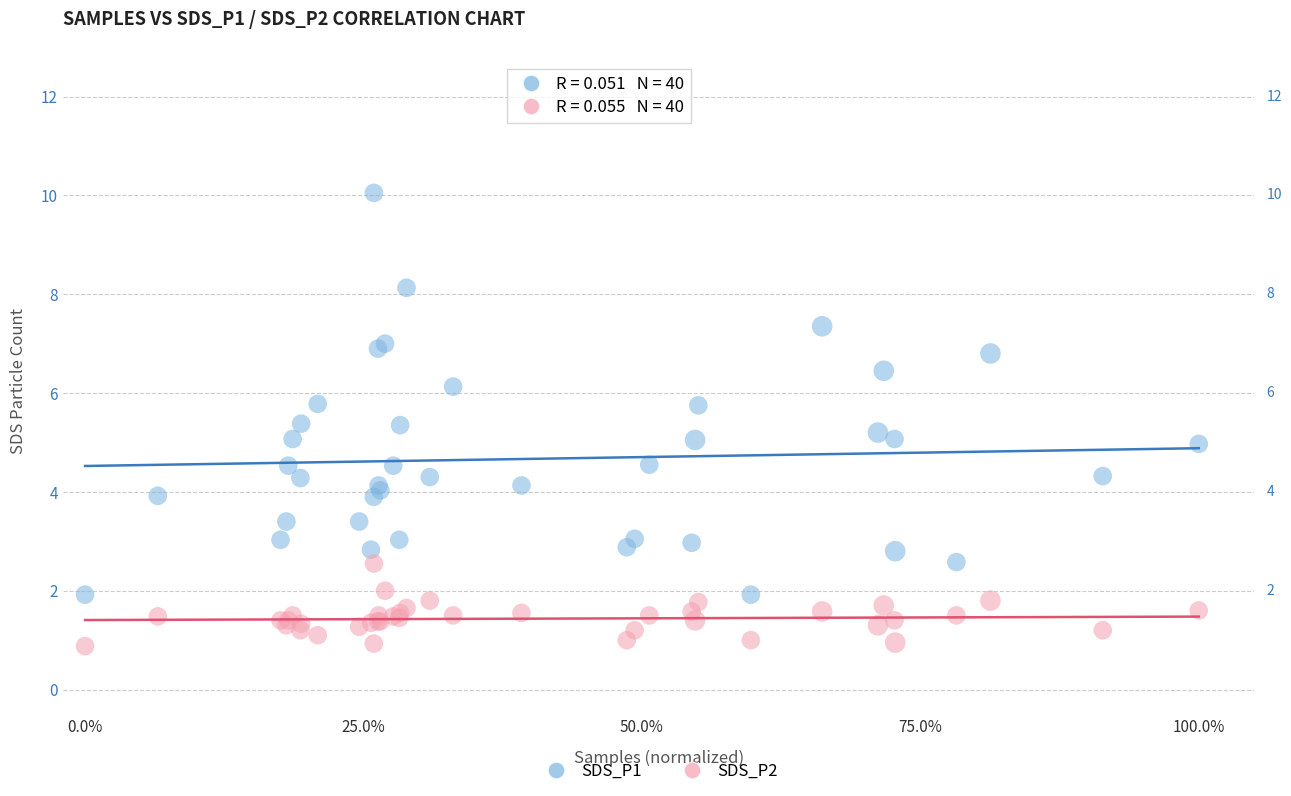

Which series contains the lowest Y value?

SDS_P2